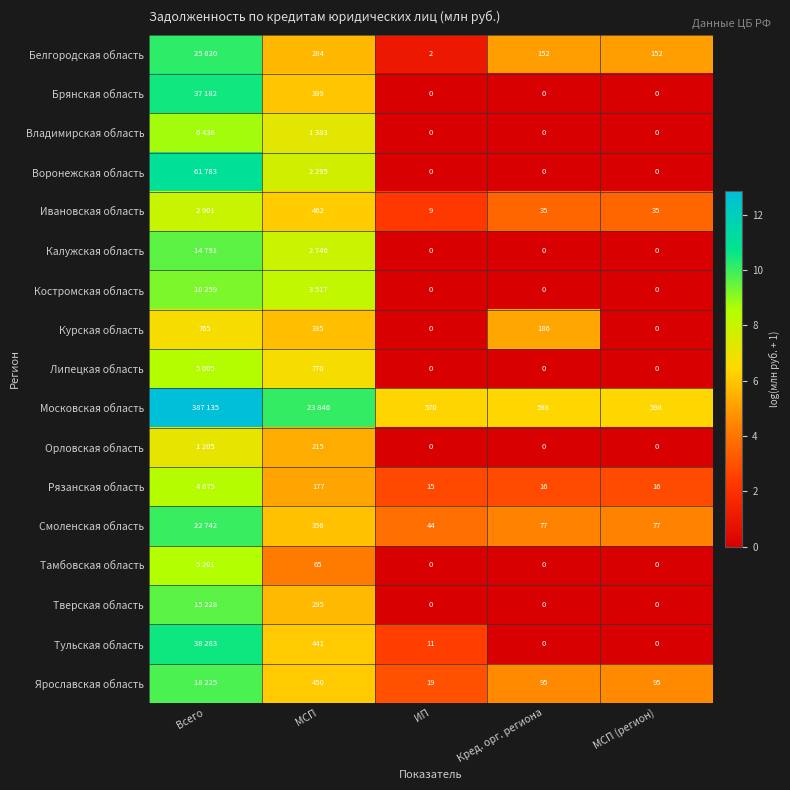

Which label corresponds to the smallest value in the chart?

ИП